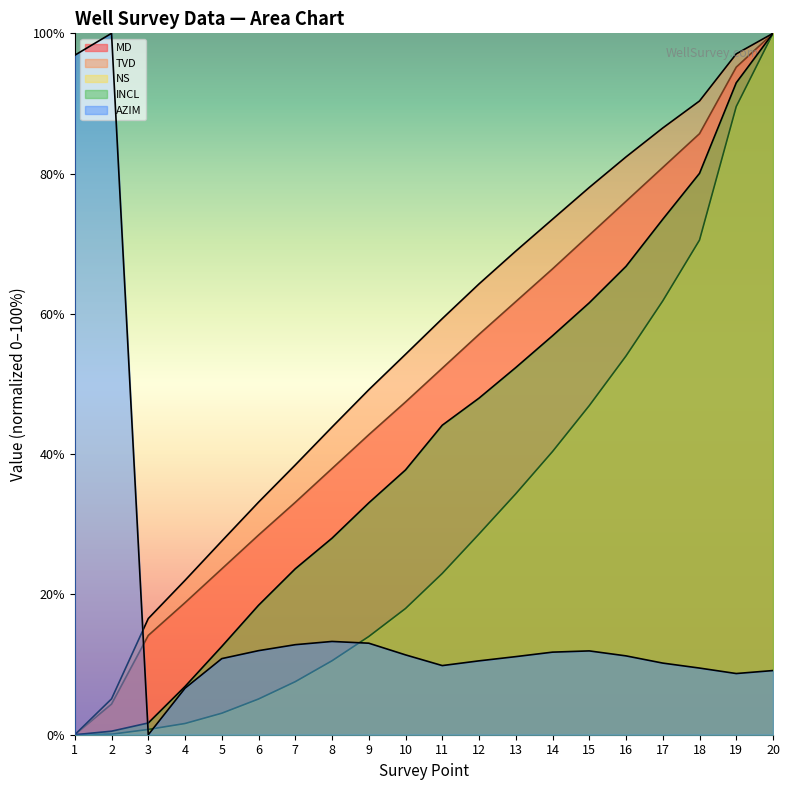

Does the chart have visible grid lines?

No